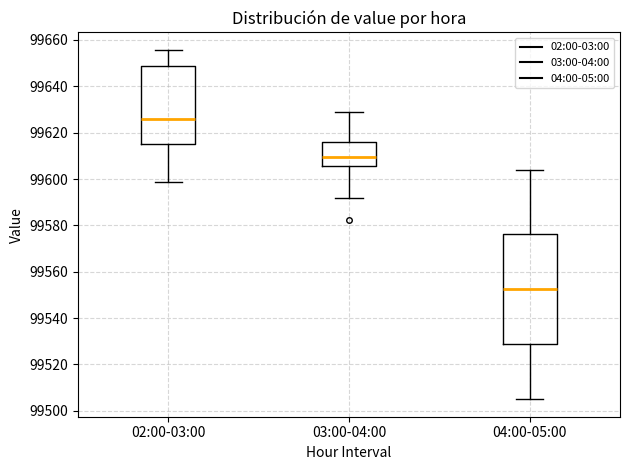

Where does the upper whisker of the box for 04:00-05:00 end on the y-axis? The values are not printed on the chart, so give them approximately, as read against the axis.

99604